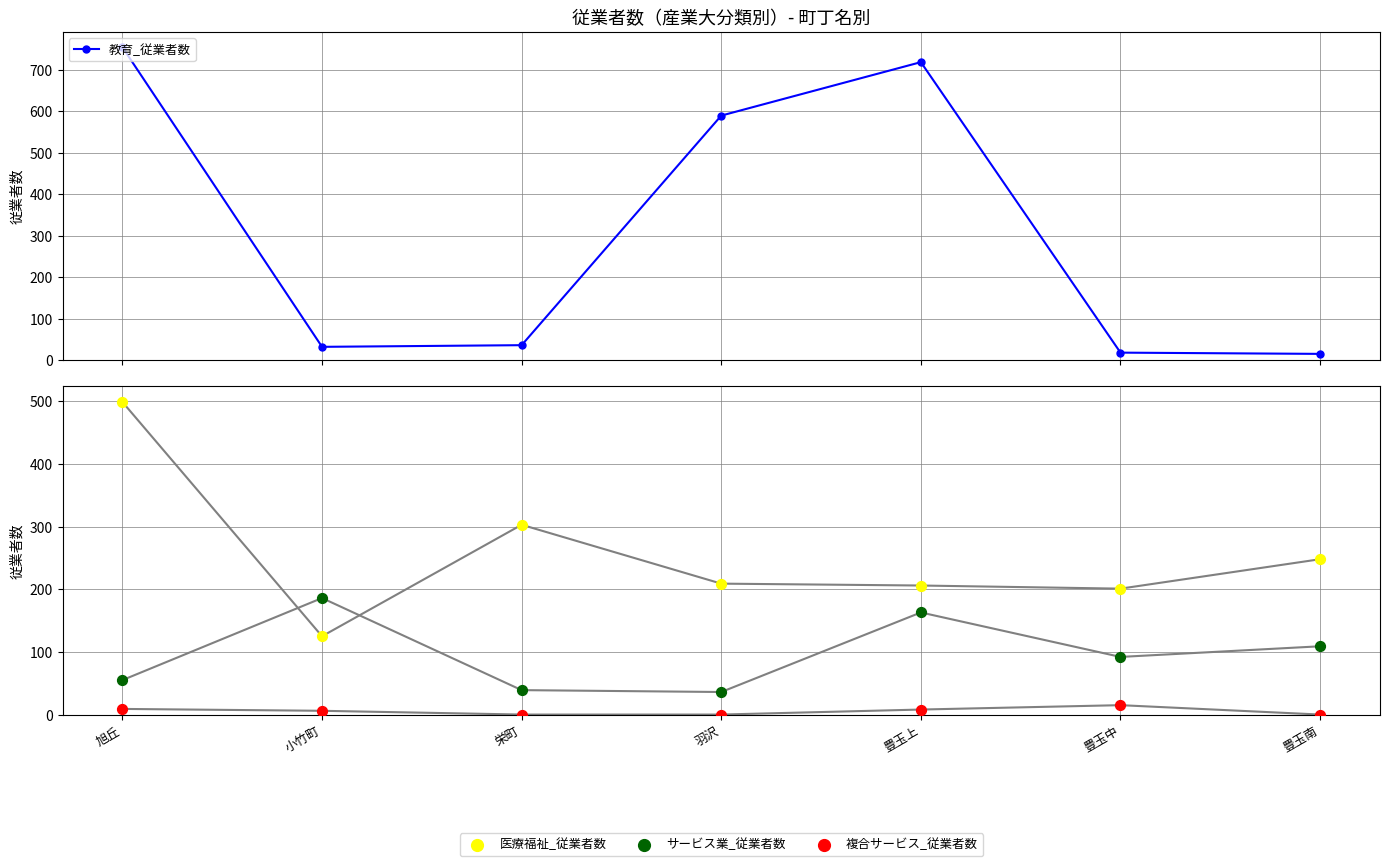

Which series has the largest total across all categories?

教育_従業者数